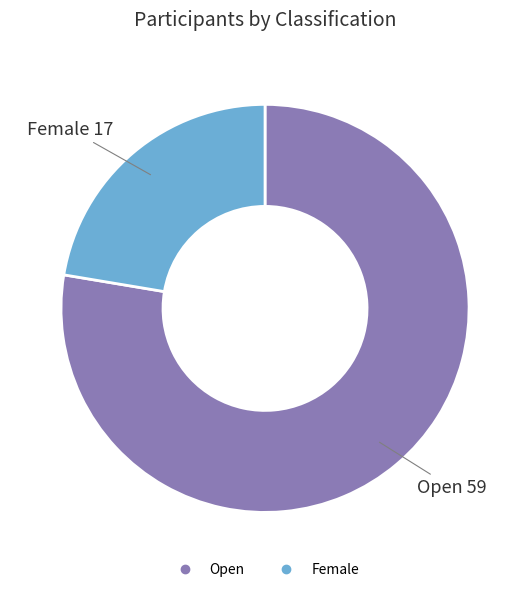

How many segments does this pie chart have?

2